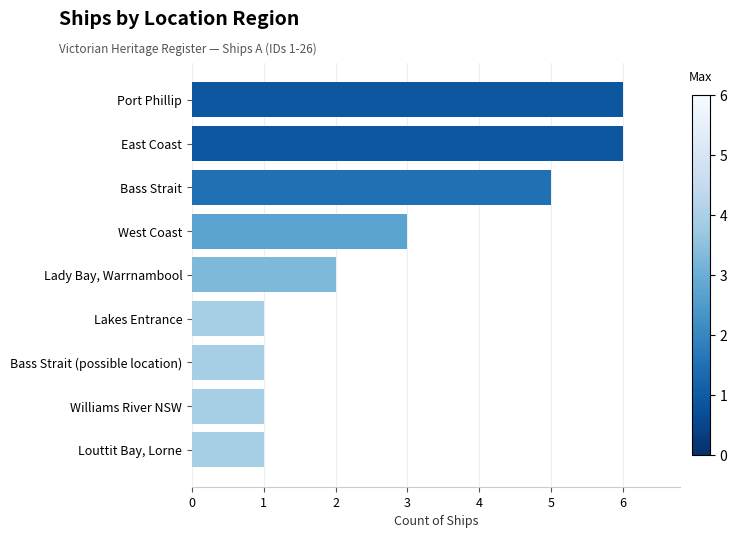

The chart shows a value of 1 at Bass Strait (possible location). True or false?

True